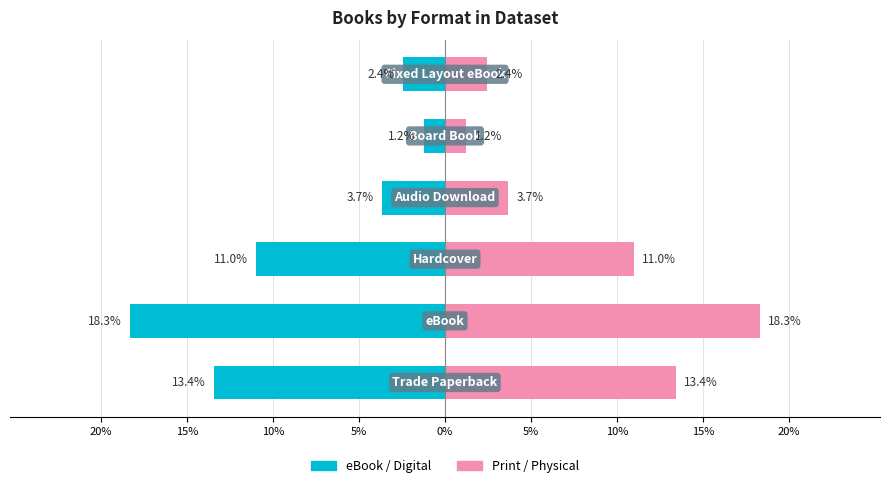

How many series are shown in this chart?

2